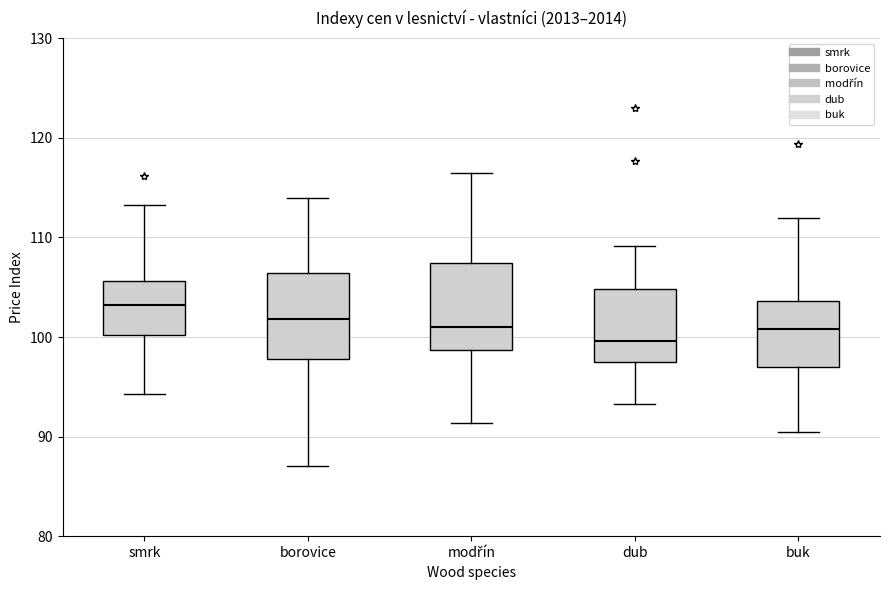

Reading left to right, read every box against the y-axis: the position of its median line, the range the box covers, and the ends of its whiskers. The values are not printed on the chart, so give them approximately, as read against the axis.

smrk: median 103, box 100 to 106, whiskers 94 to 113
borovice: median 102, box 98 to 106, whiskers 87 to 114
modřín: median 101, box 99 to 107, whiskers 91 to 117
dub: median 100, box 97 to 105, whiskers 93 to 109
buk: median 101, box 97 to 104, whiskers 91 to 112